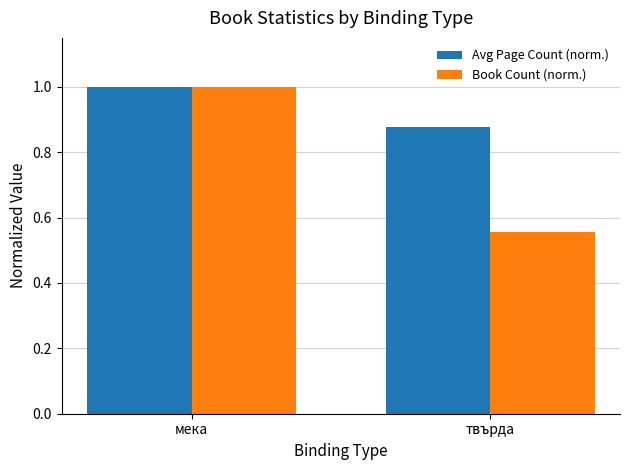

Where is Avg Page Count (norm.) nearest to the value 0?

твърда